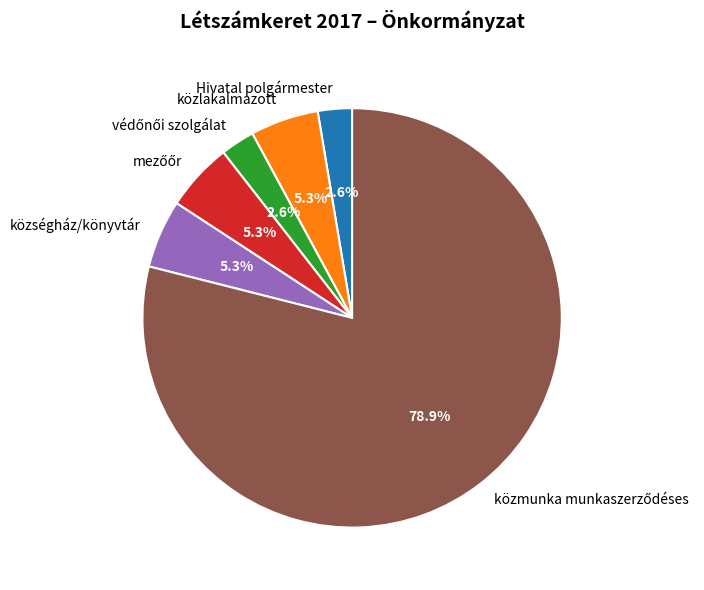

To the nearest percent, what is the difference between the largest and smallest slice percentages?

76%